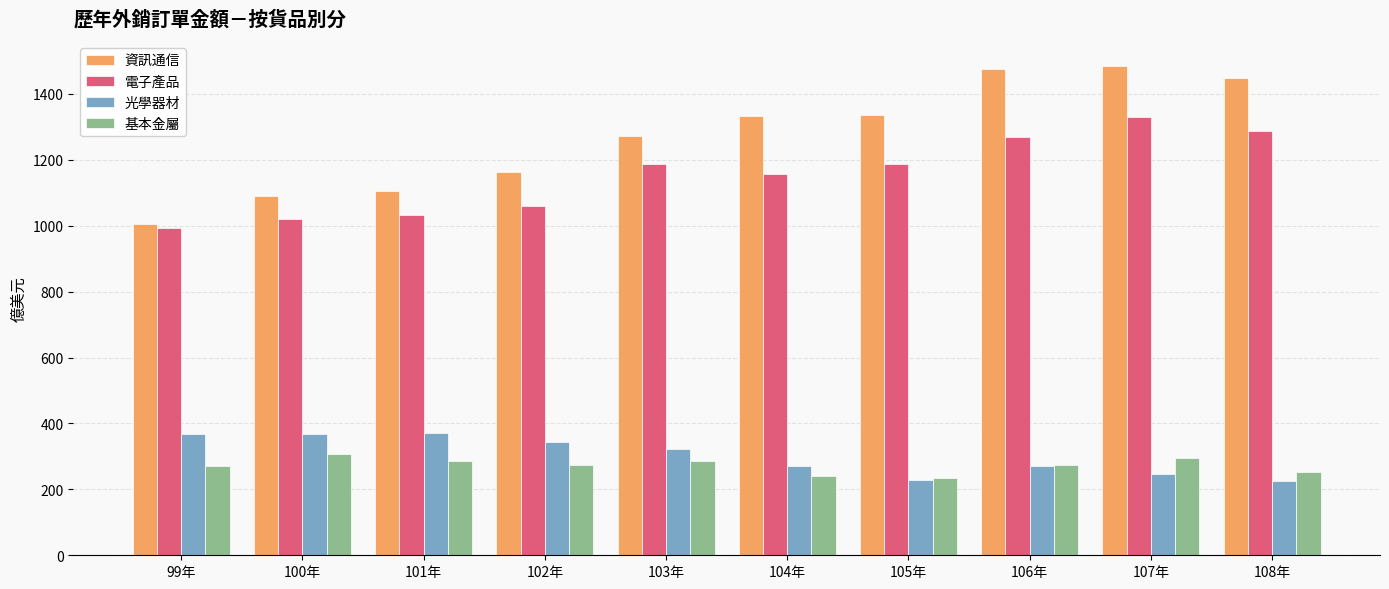

The value of 光學器材 at 103年 is 322.7. True or false?

True